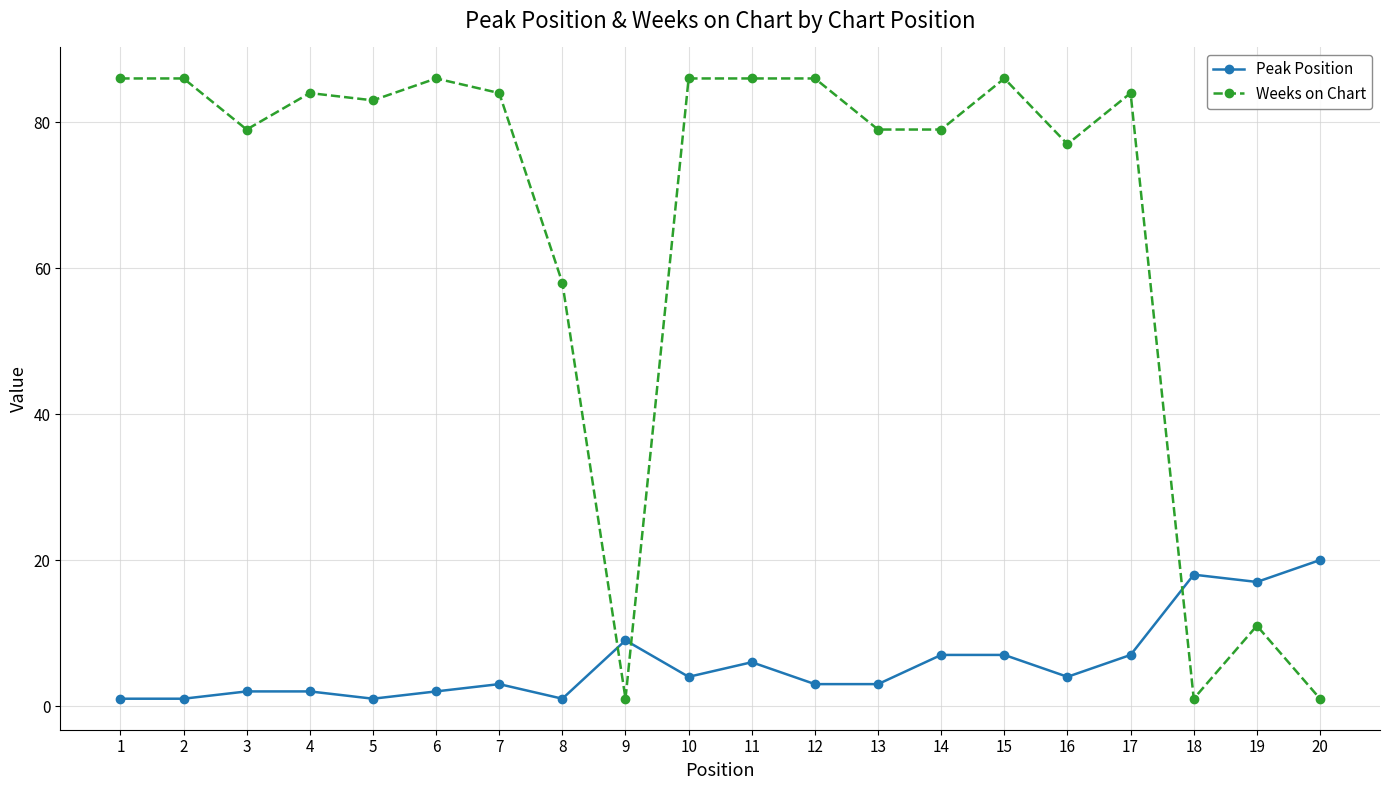

What is the greatest value displayed?

86